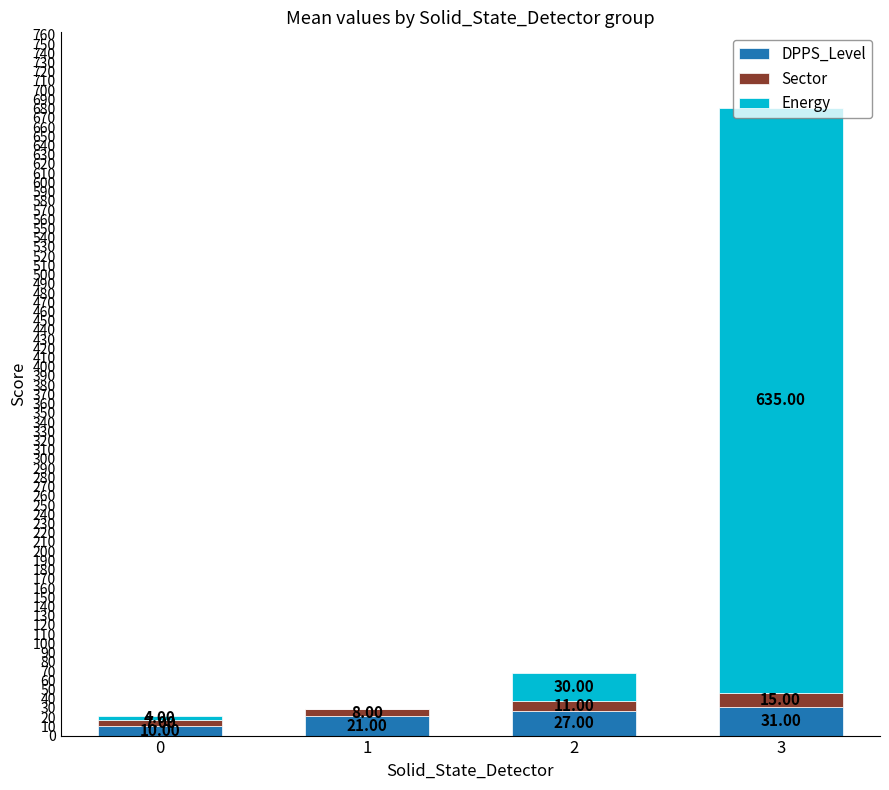

What is the total value across all series at 2?

68